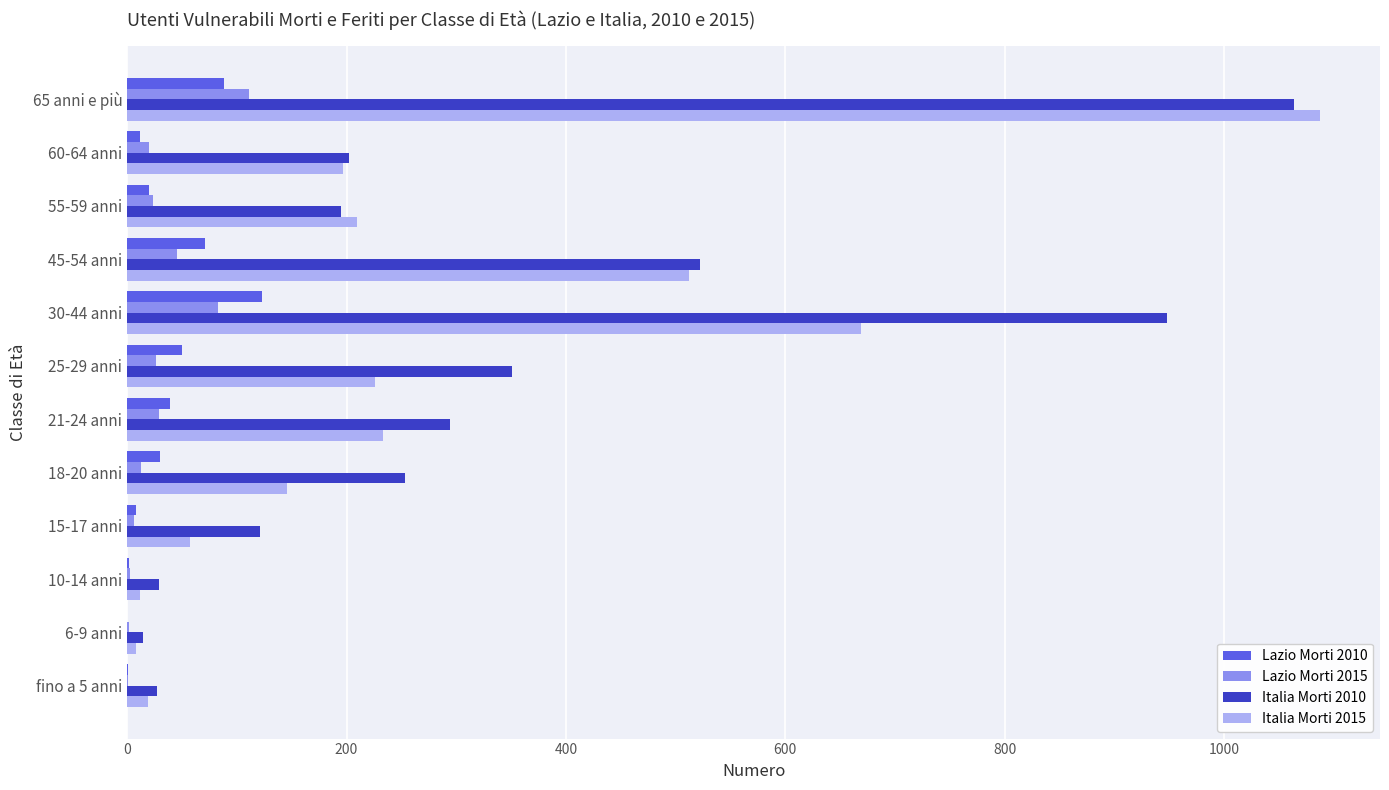

What is the average value of the Lazio Morti 2010 series?

37